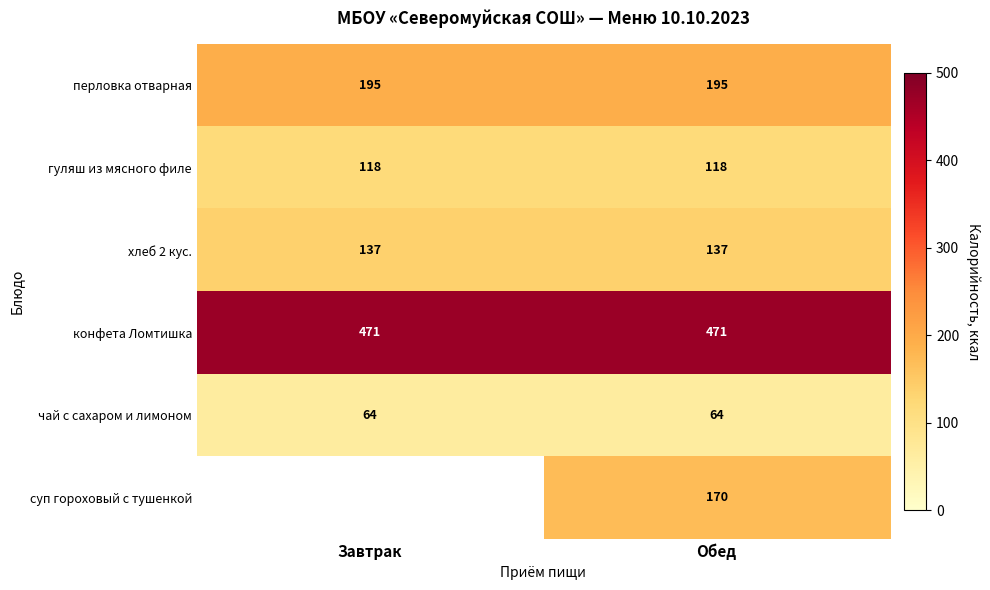

The чай с сахаром и лимоном series shows 64 at Обед. True or false?

True